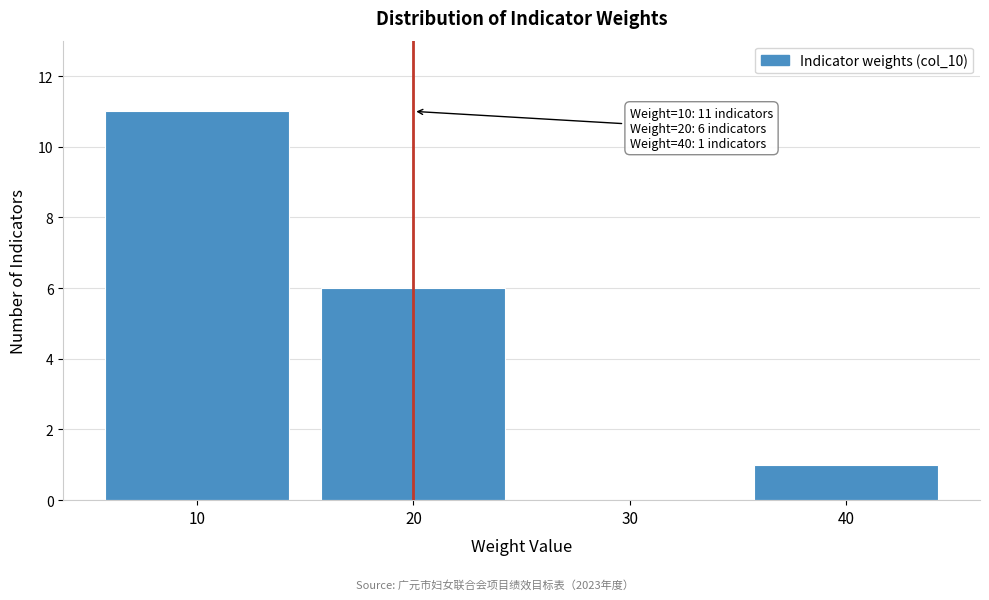

Over which range of the x-axis is the bar tallest?

5 to 15